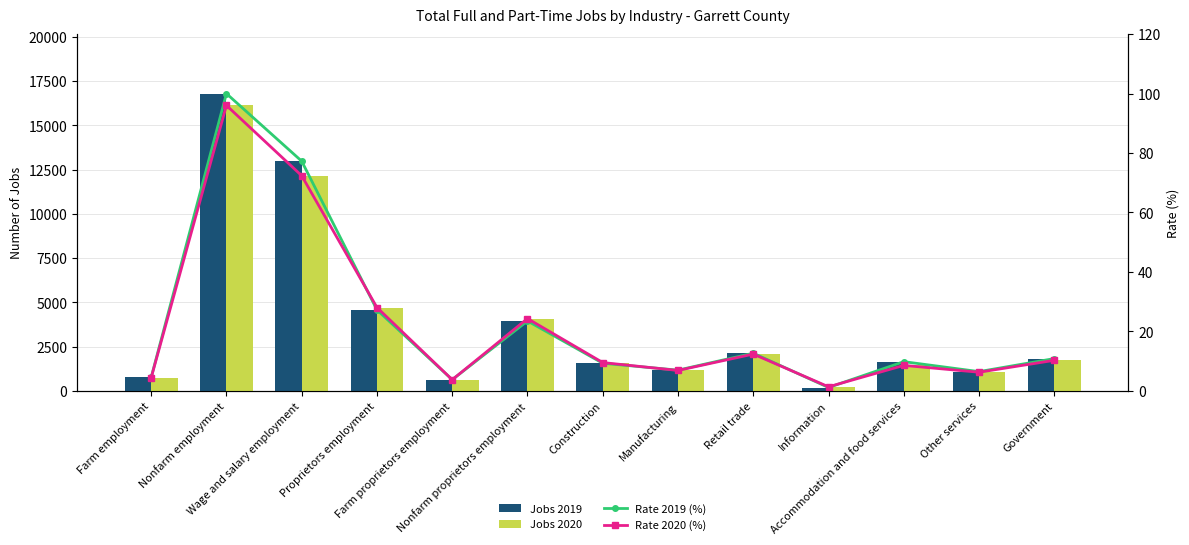

Which series has the largest total across all categories?

Jobs 2019